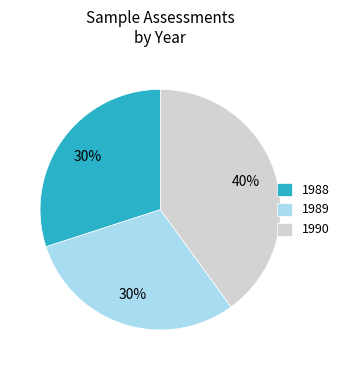

True or false: 1988 accounts for 19% of the total.

False